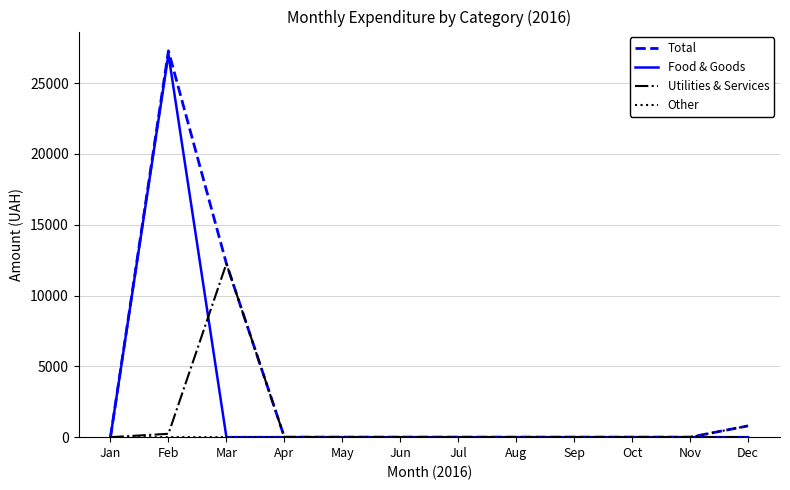

At how many categories does at least one series exceed 13582?

1